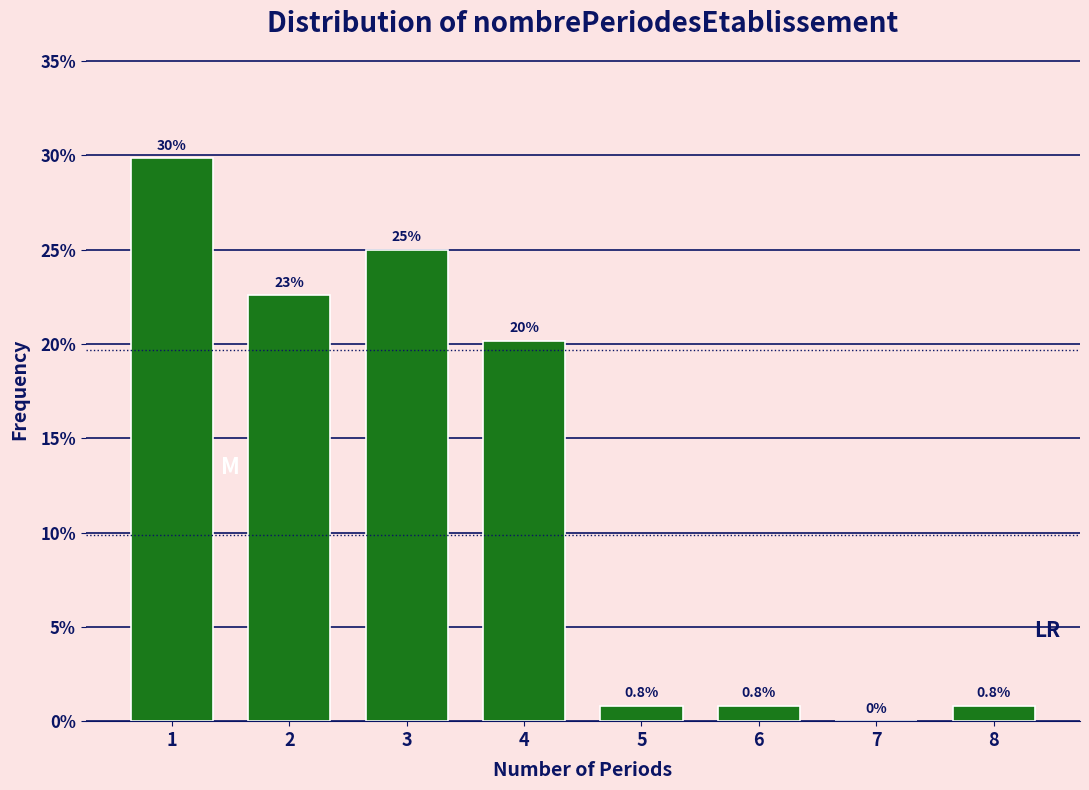

Reading right to left, extract all data points from this chart.

8=0.8	7=0.0	6=0.8	5=0.8	4=20.2	3=25.0	2=22.6	1=29.8